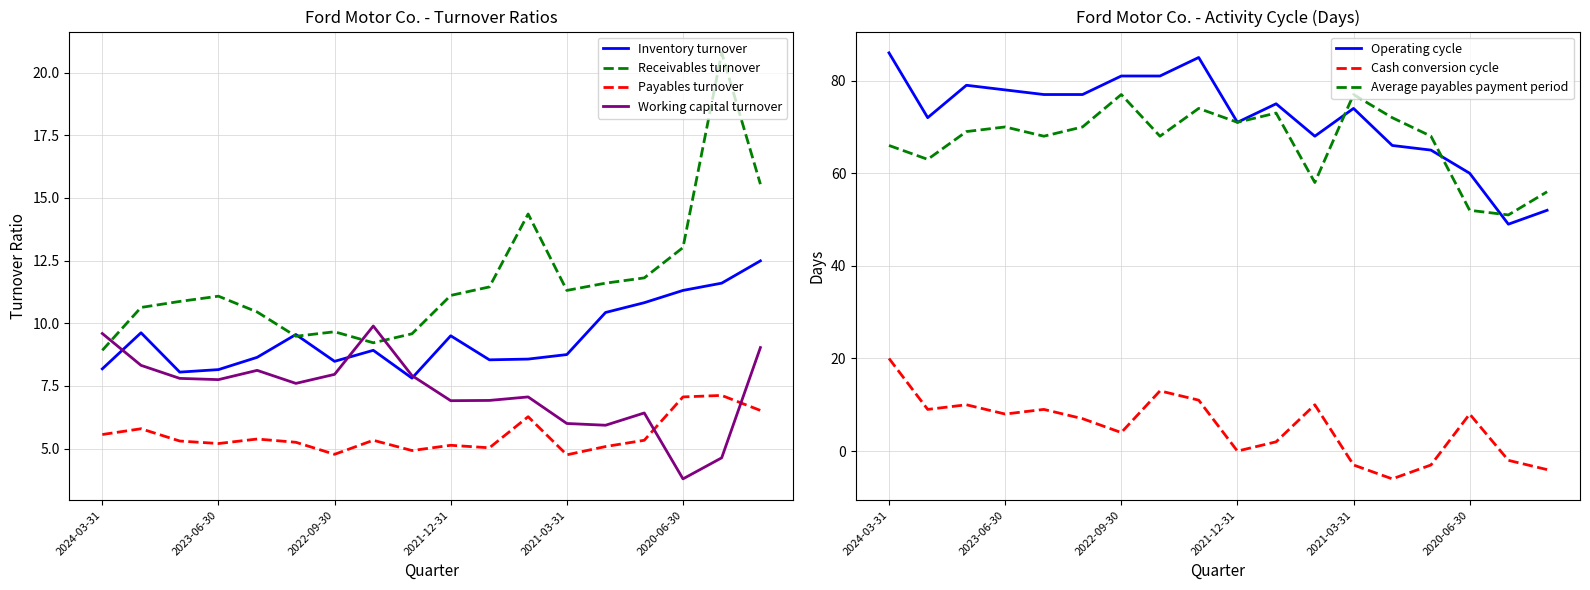

At how many categories does at least one series exceed 18?

1